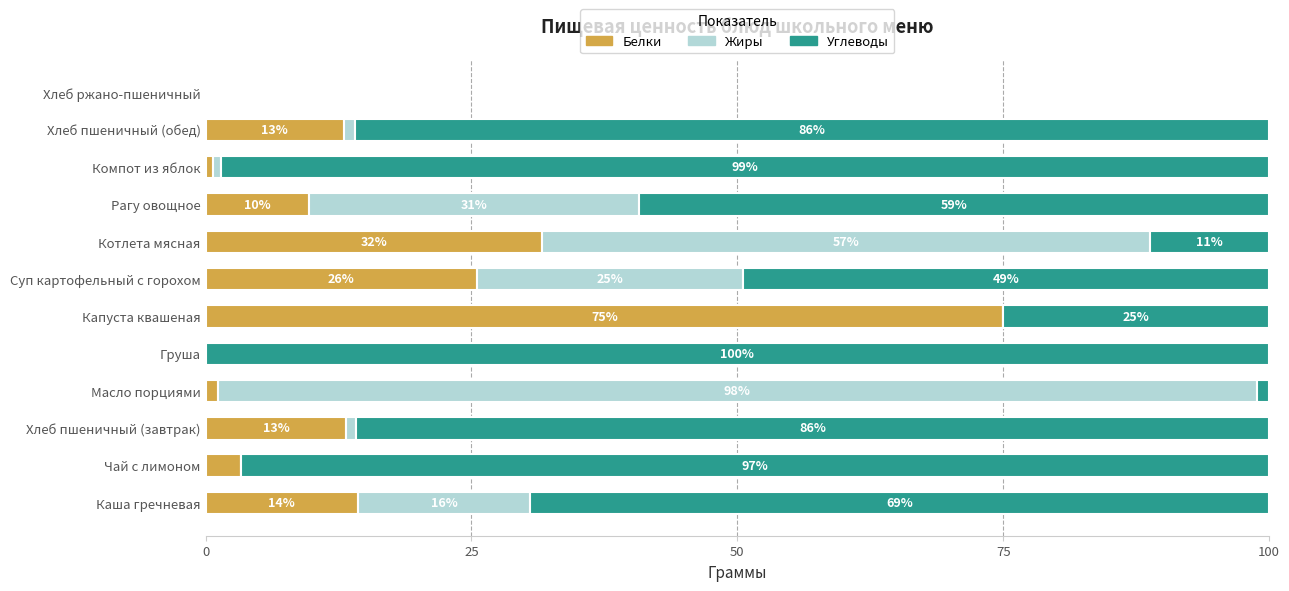

The Белки series shows 0.0 at Груша. True or false?

True